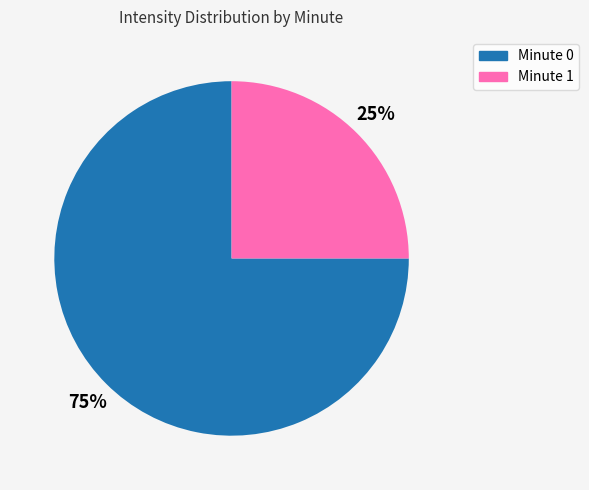

The Minute 0 slice represents 86% of the pie. True or false?

False